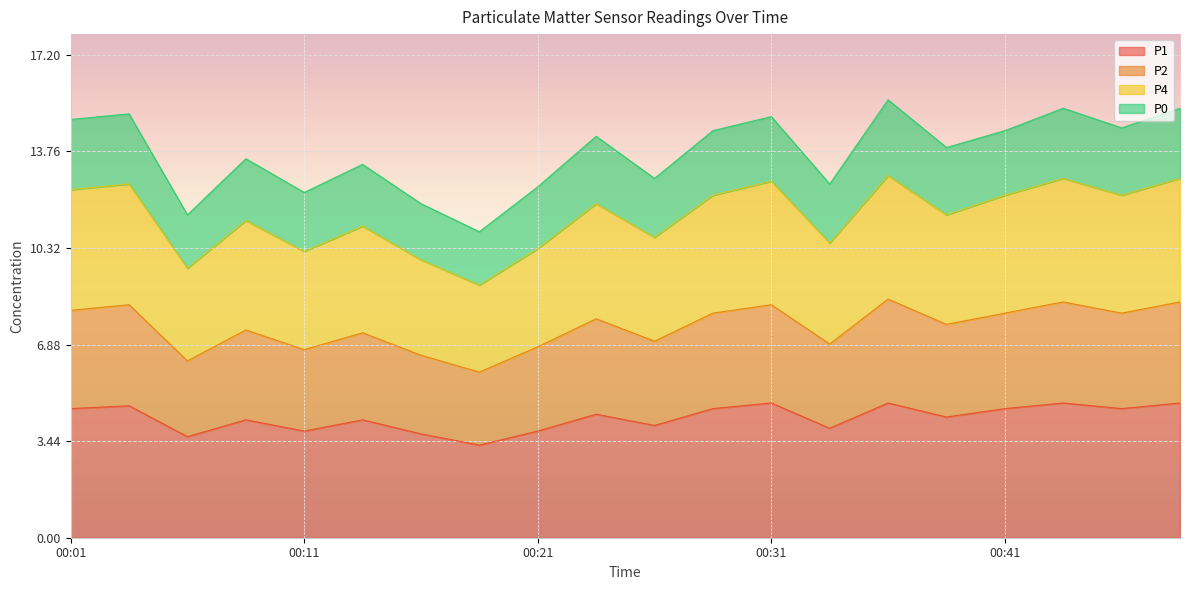

At which label does P4 first exceed 11?

00:01